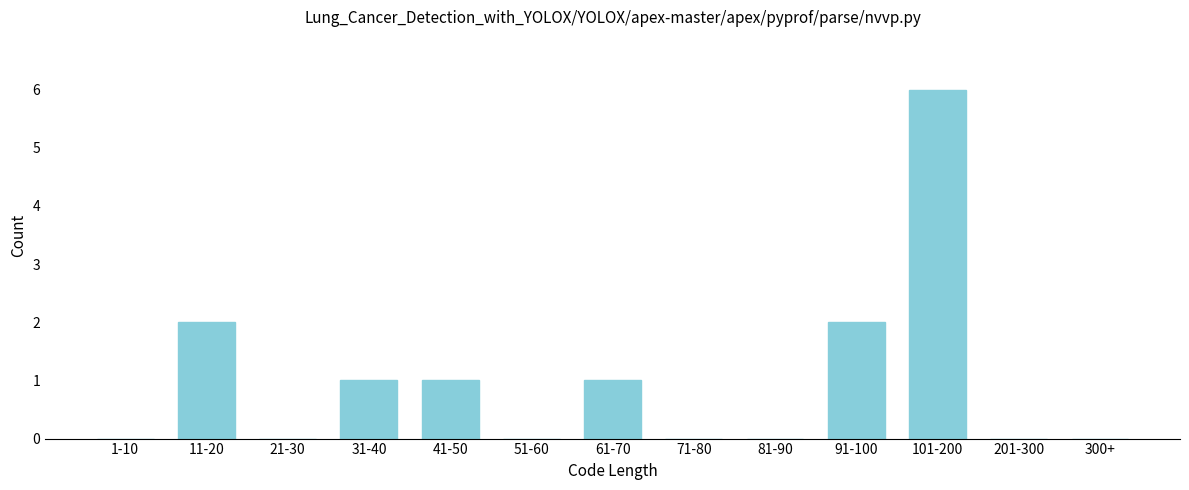

Reading left to right, what are all the values shown in this chart?

1-10=0	11-20=2	21-30=0	31-40=1	41-50=1	51-60=0	61-70=1	71-80=0	81-90=0	91-100=2	101-200=6	201-300=0	300+=0